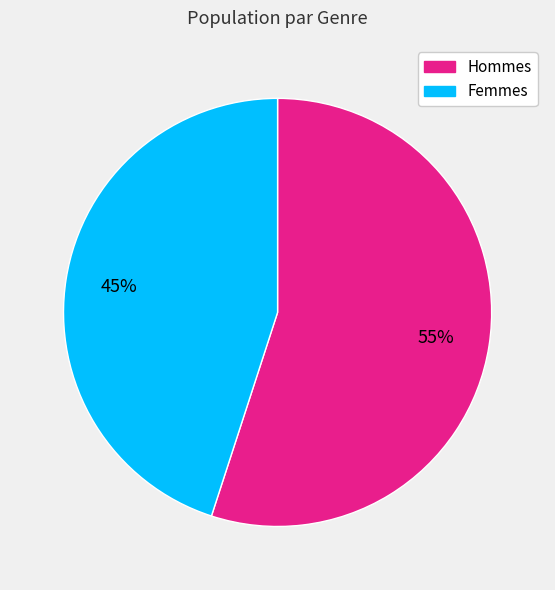

Does any single category account for the majority?

Yes